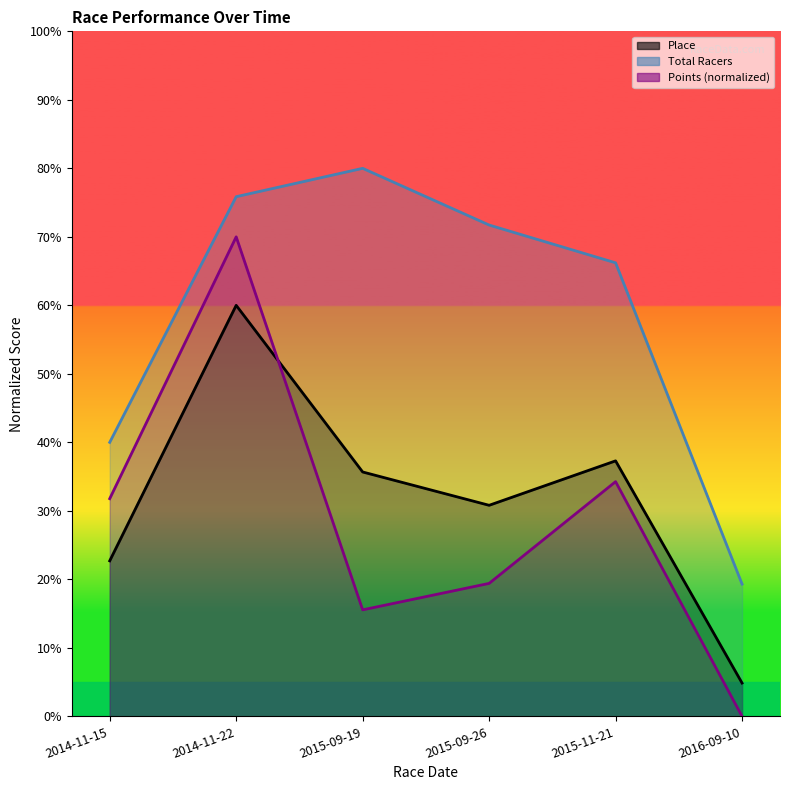

Reading left to right, extract all data points from this chart.

Place: 22.7	60.0	35.7	30.8	37.3	4.9
Total Racers: 40.0	75.9	80.0	71.7	66.2	19.3
Points: 31.8	70.0	15.5	19.4	34.3	0.0